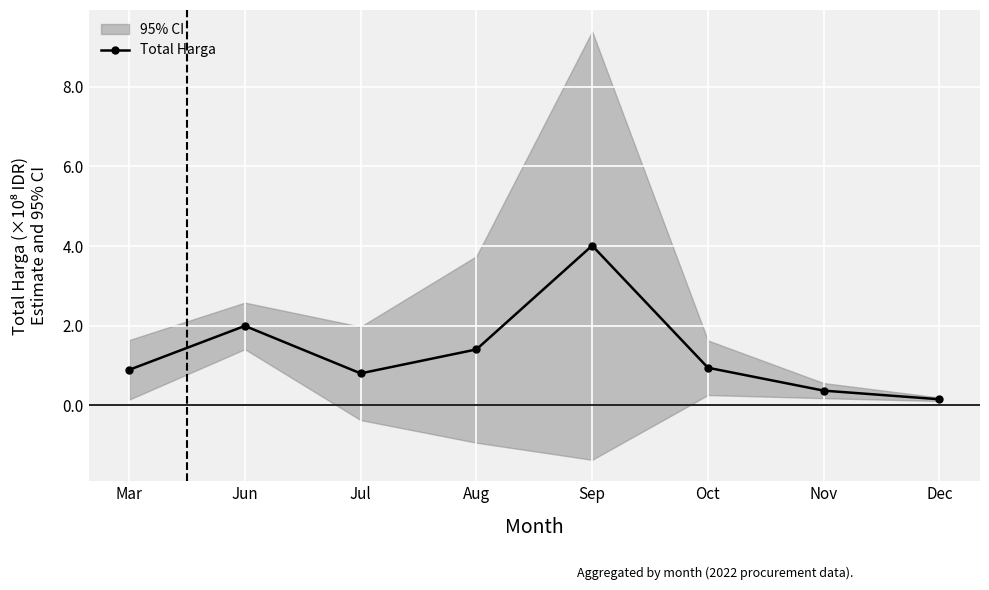

Reading right to left, what are all the values shown in this chart?

Dec=0.1	Nov=0.4	Oct=0.9	Sep=4.0	Aug=1.4	Jul=0.8	Jun=2.0	Mar=0.9